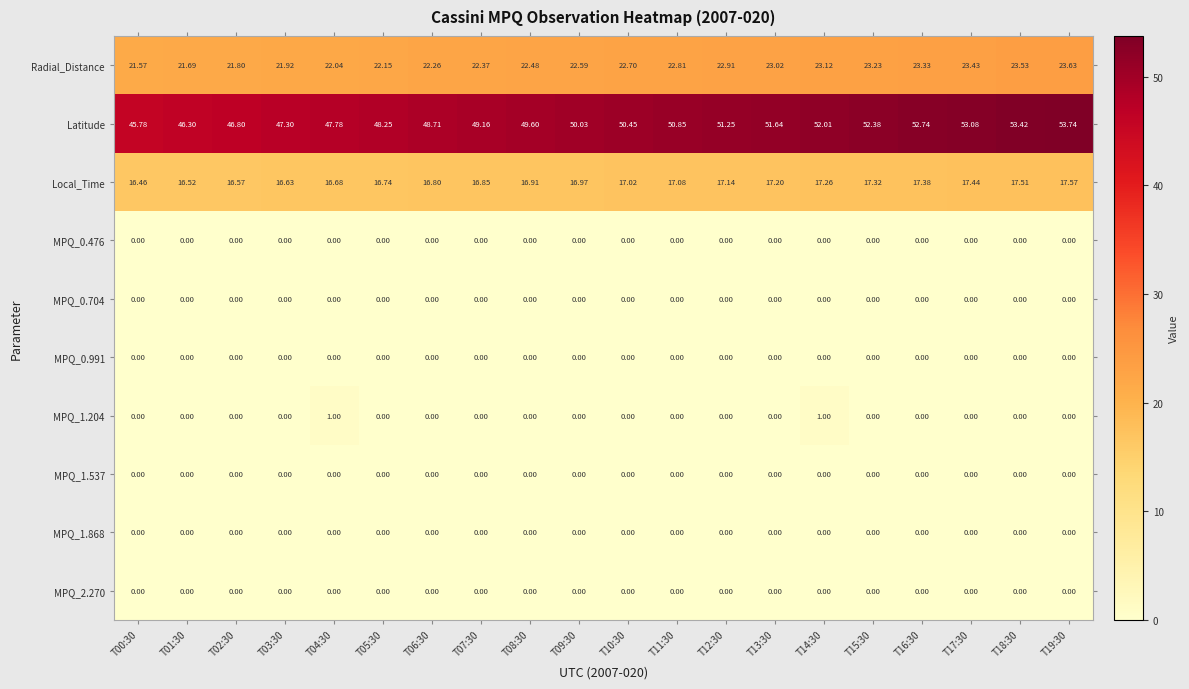

Is the value of Local_Time at T05:30 greater than the value of Radial_Distance at T04:30?

No